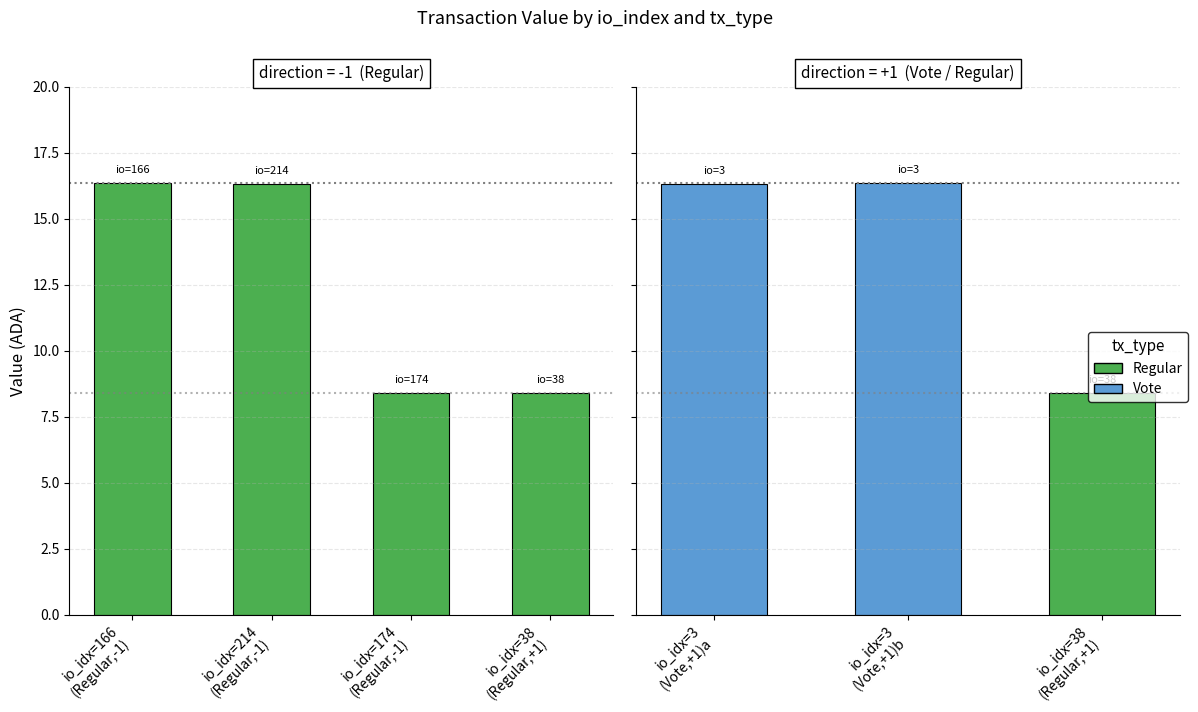

Does the chart contain stacked bars?

No